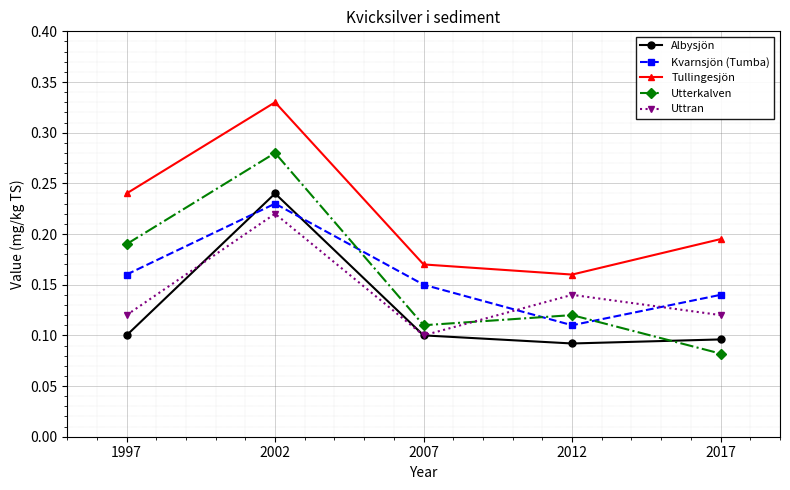

Which series has the largest total across all categories?

Tullingesjön